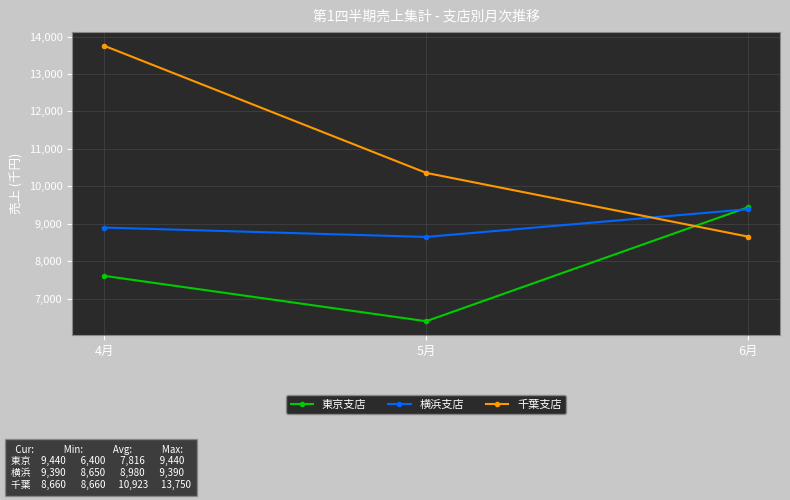

Count the 千葉支店 values in the range 8660 to 13750.

3